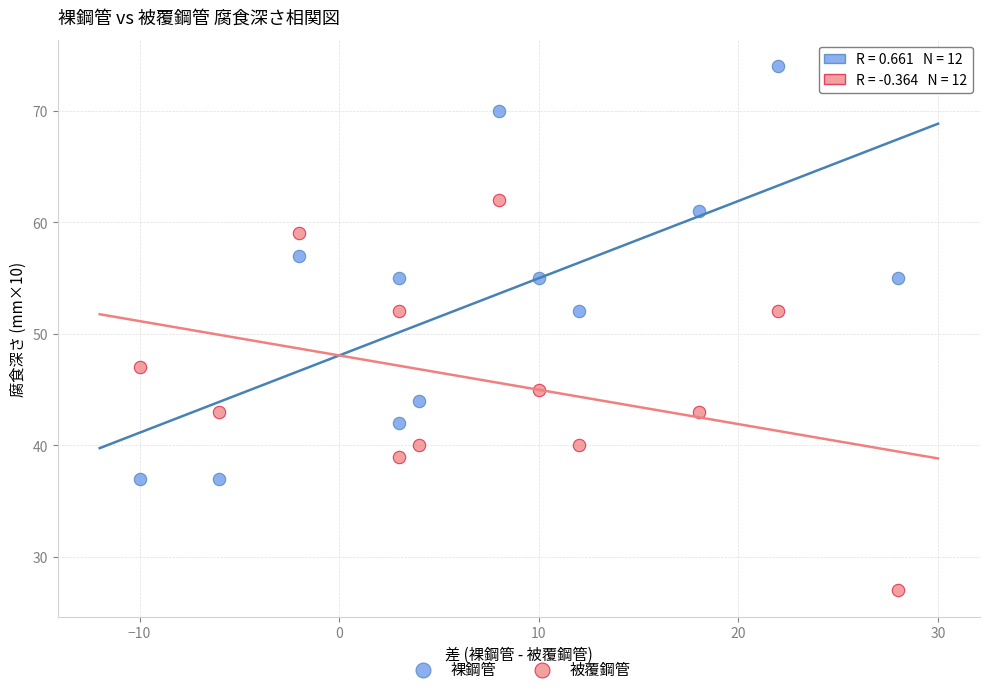

What is the X range (max minus min) for the scatter plot?

38